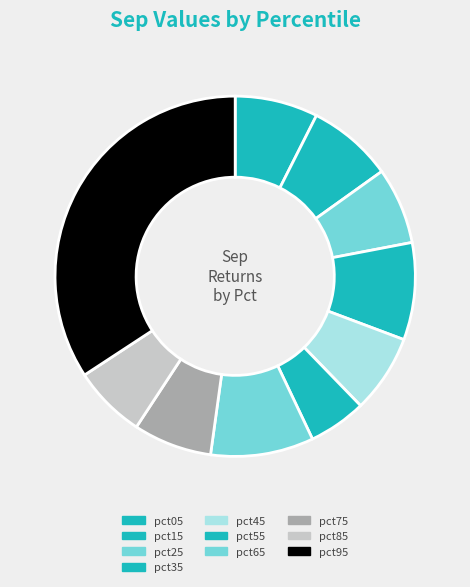

To the nearest percent, what is the combined percentage of pct35 and pct45?

16%